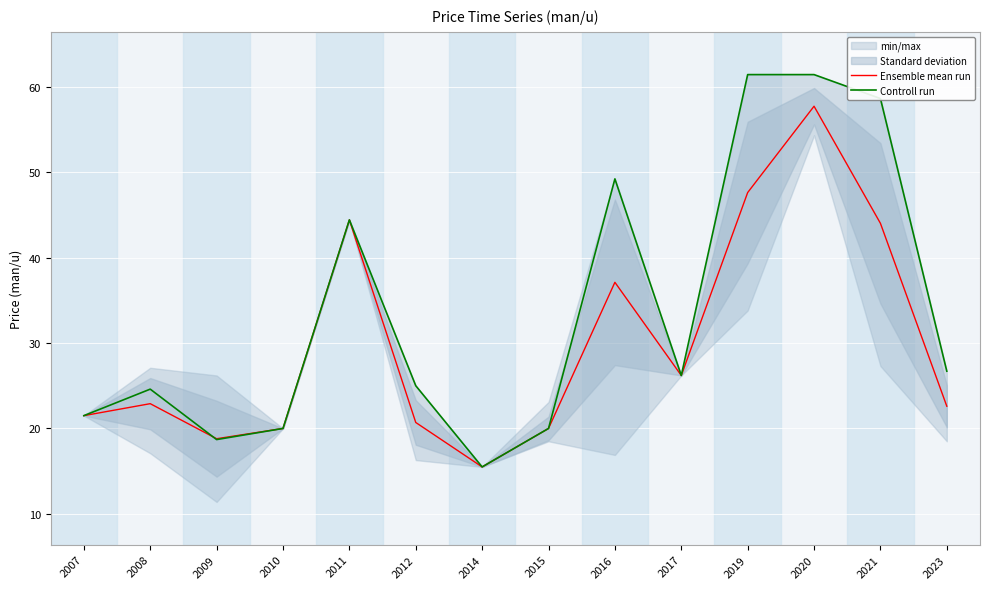

Which series has the largest total across all categories?

Controll run